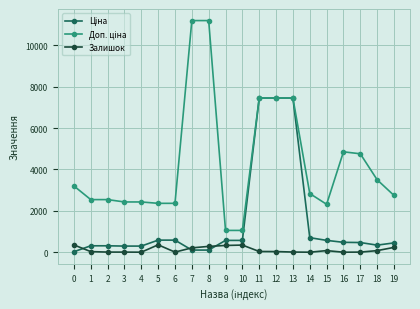

What is the greatest value displayed?

11182.0